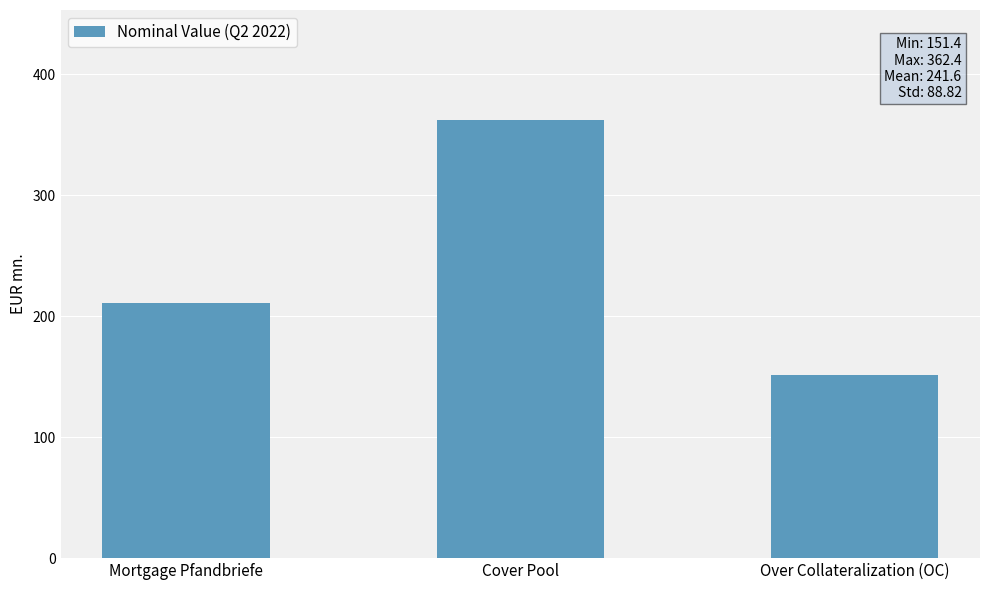

Is it true that the value at Cover Pool is 362.4?

True